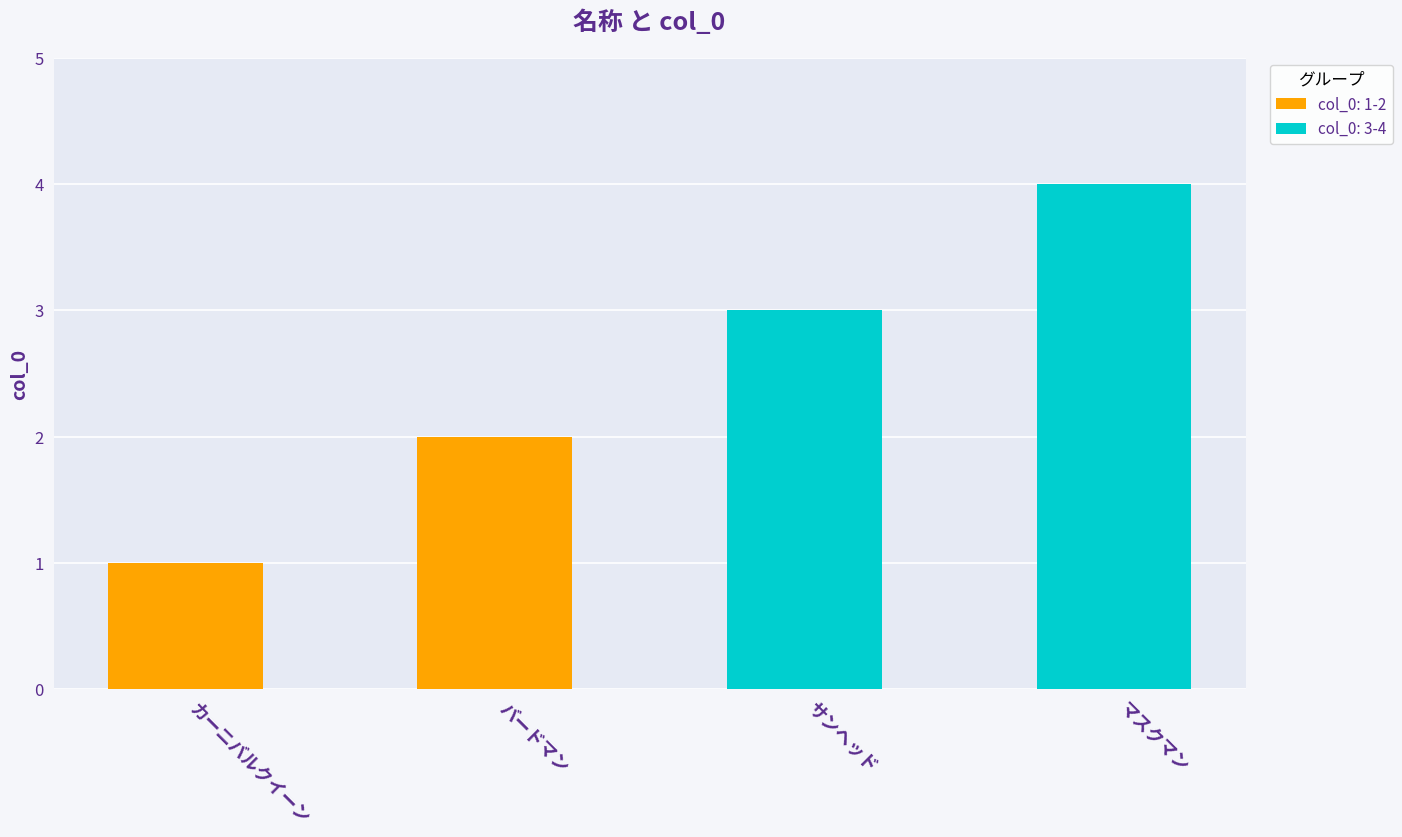

Does the chart contain stacked bars?

No